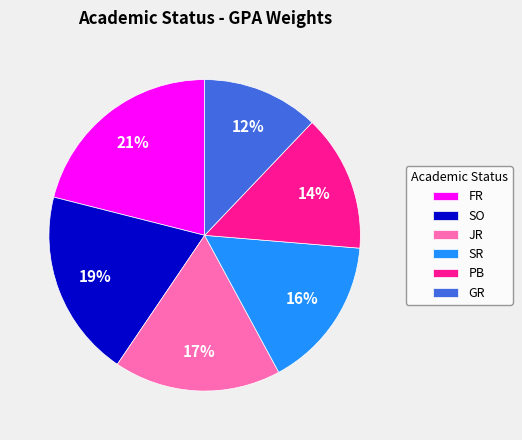

Count the number of slices in the pie.

6